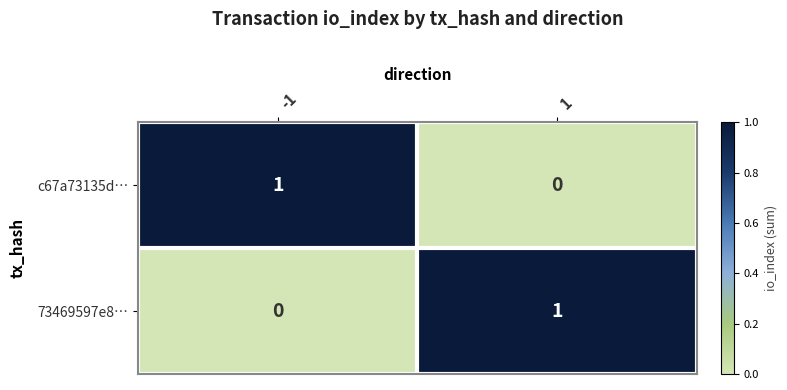

List the labels in order of c67a73135d… value, largest first.

-1, 1